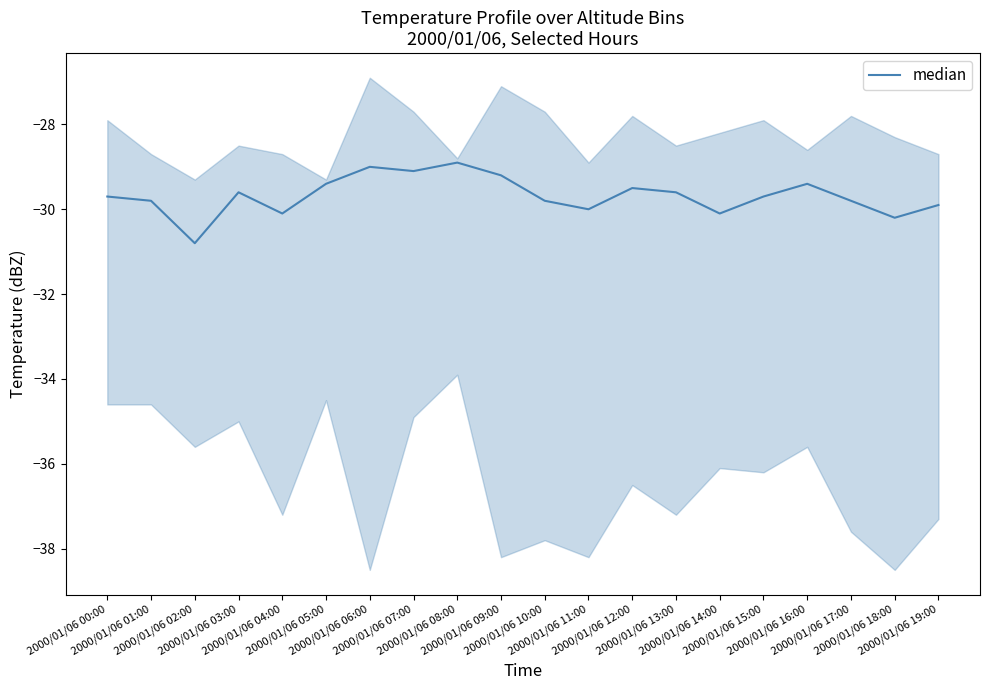

What is the greatest value displayed?

-28.9